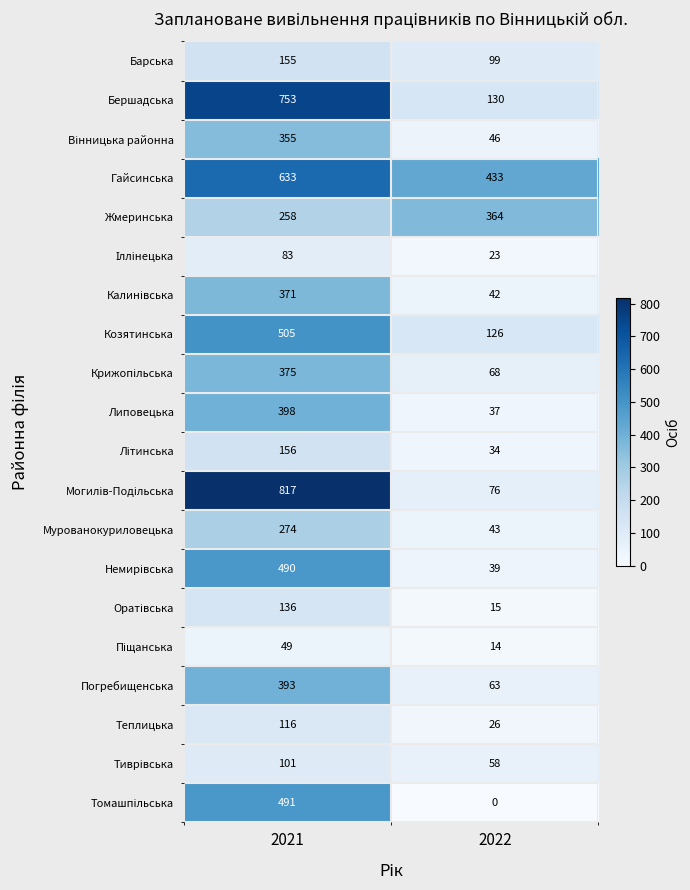

What is the spread (max minus min) of values at 2021?

768